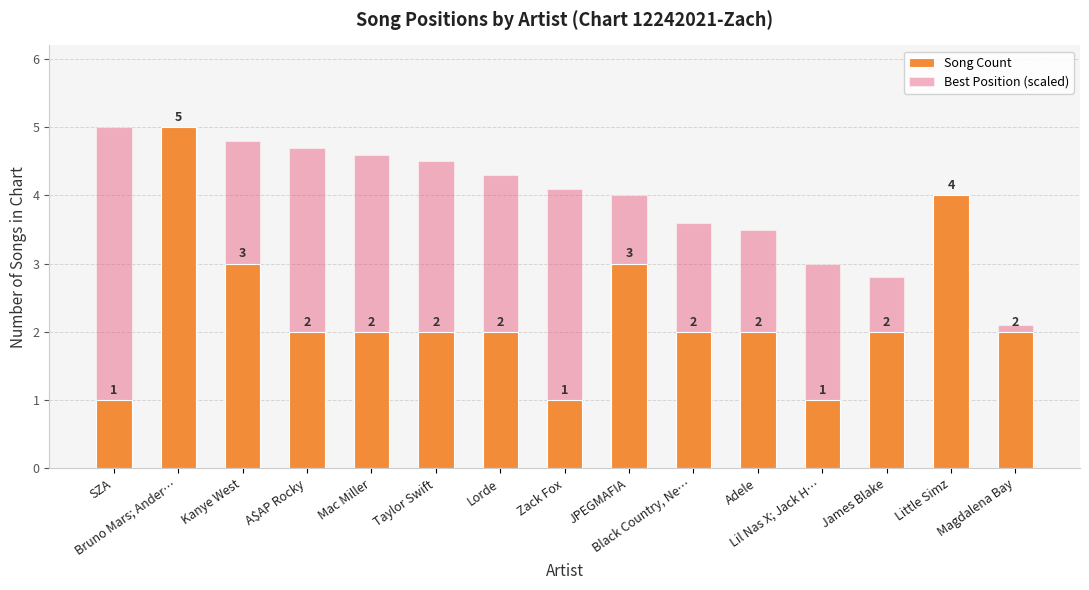

What is the difference between the second highest and second lowest values in the Best Position (scaled) series?

2.7